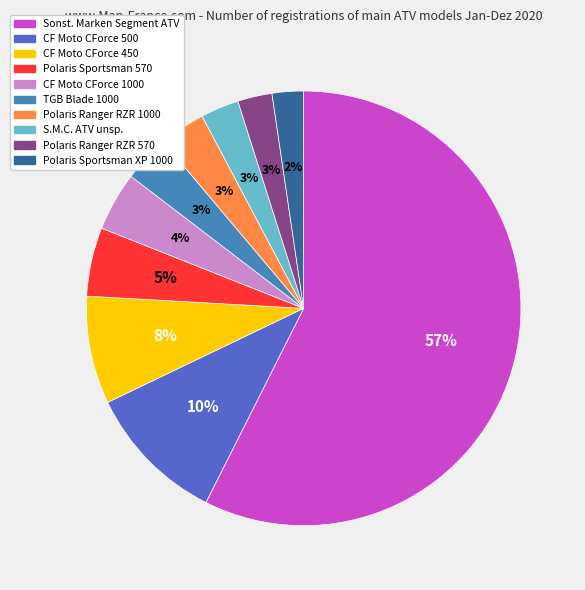

To the nearest percent, what is the average slice percentage?

10%